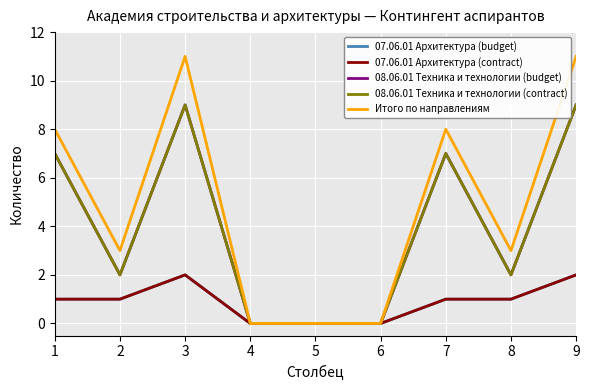

How many lines are shown in the chart?

5